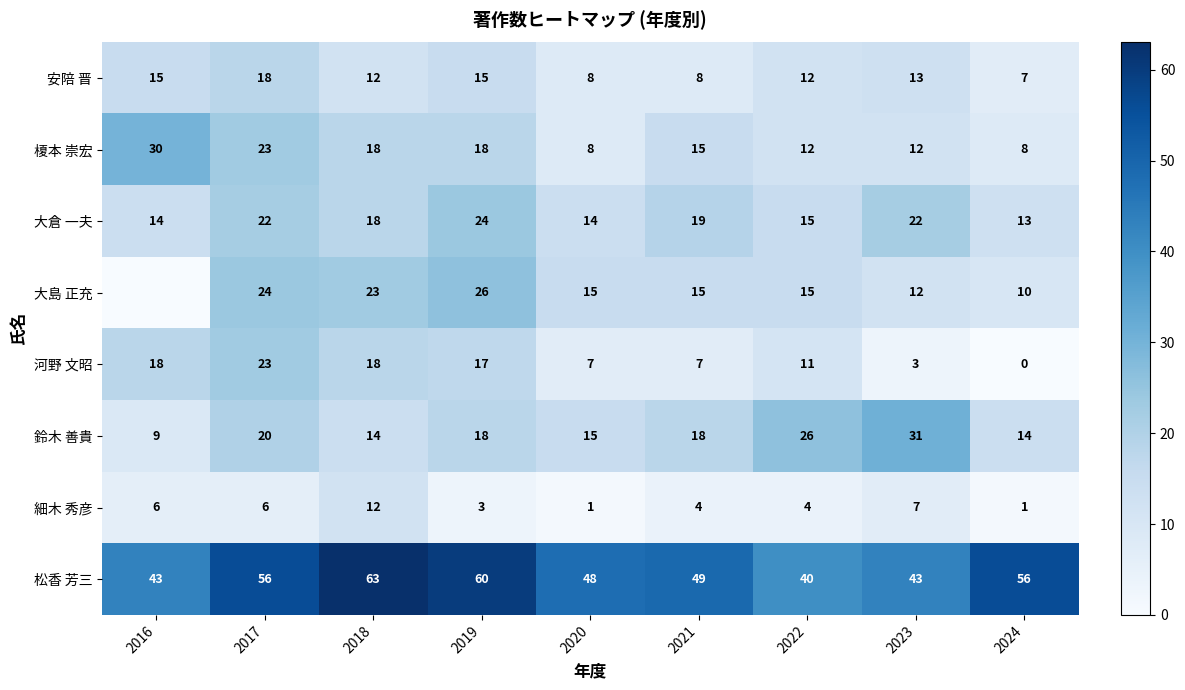

How many data points in 細木 秀彦 are above 4?

4